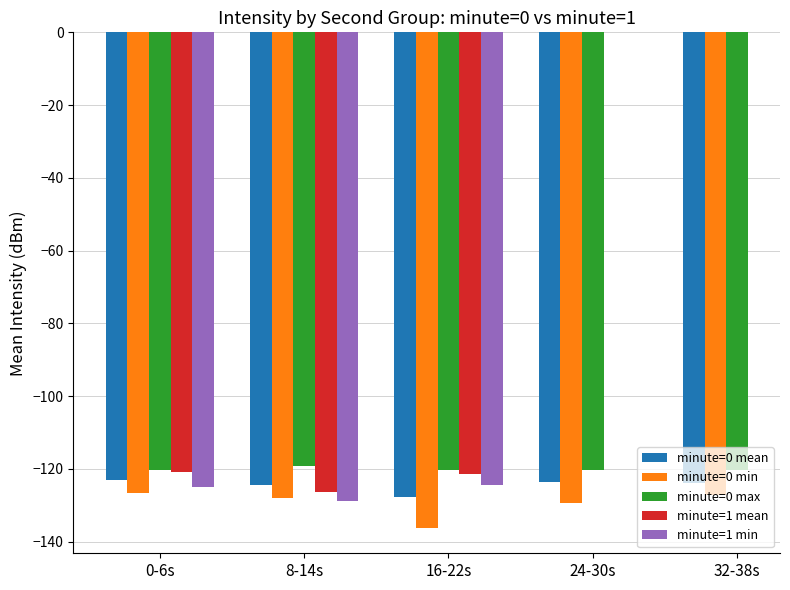

Are the bars horizontal?

No